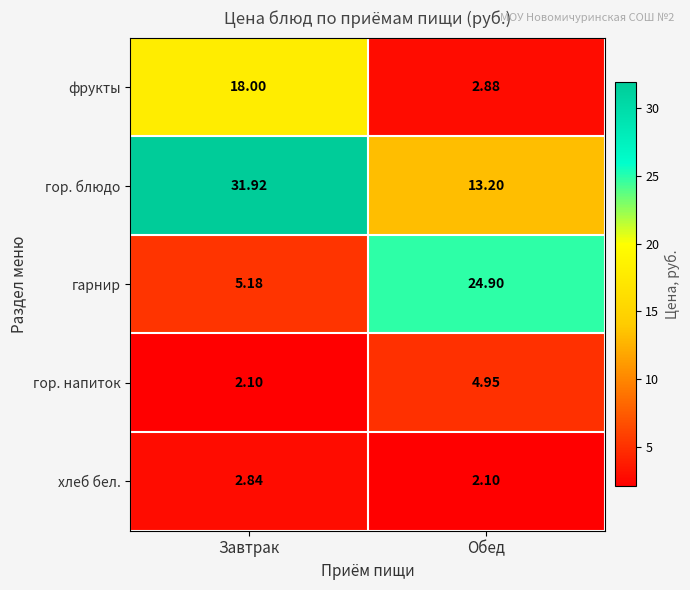

At which category is the sum across all series the highest?

Завтрак